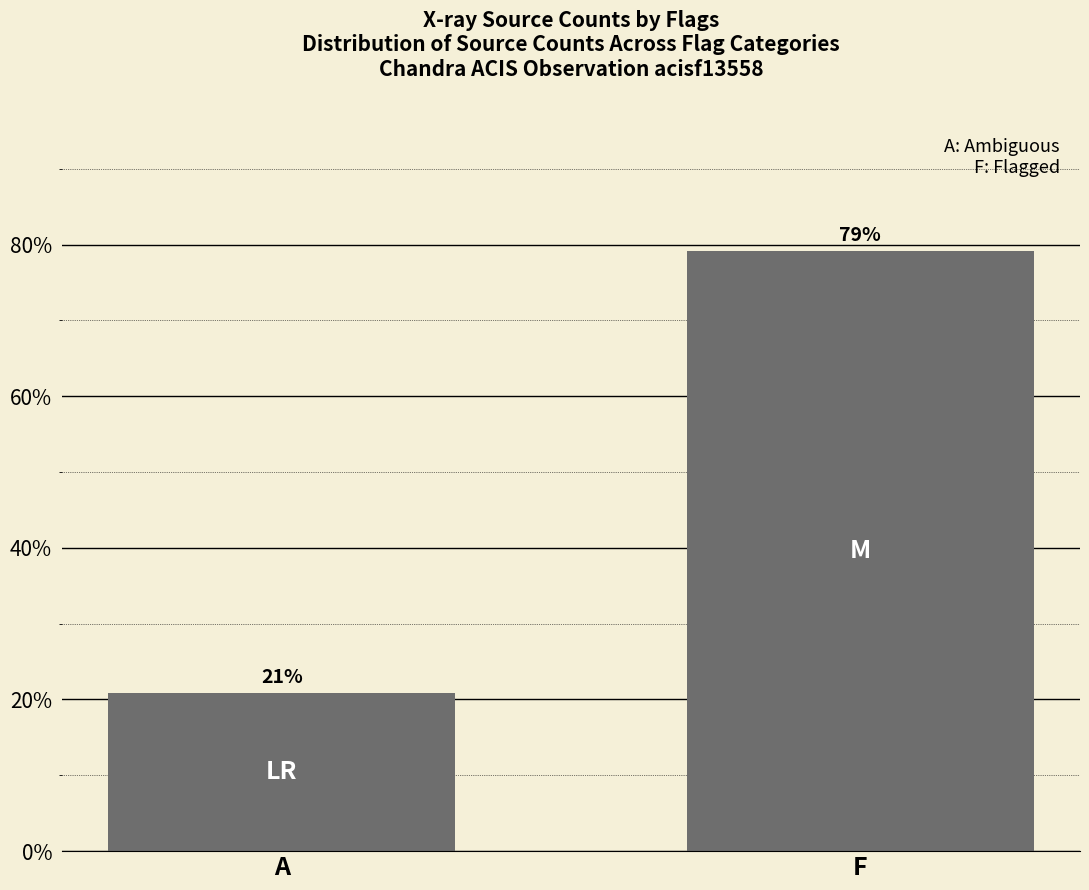

At which label does the data first exceed 79?

F